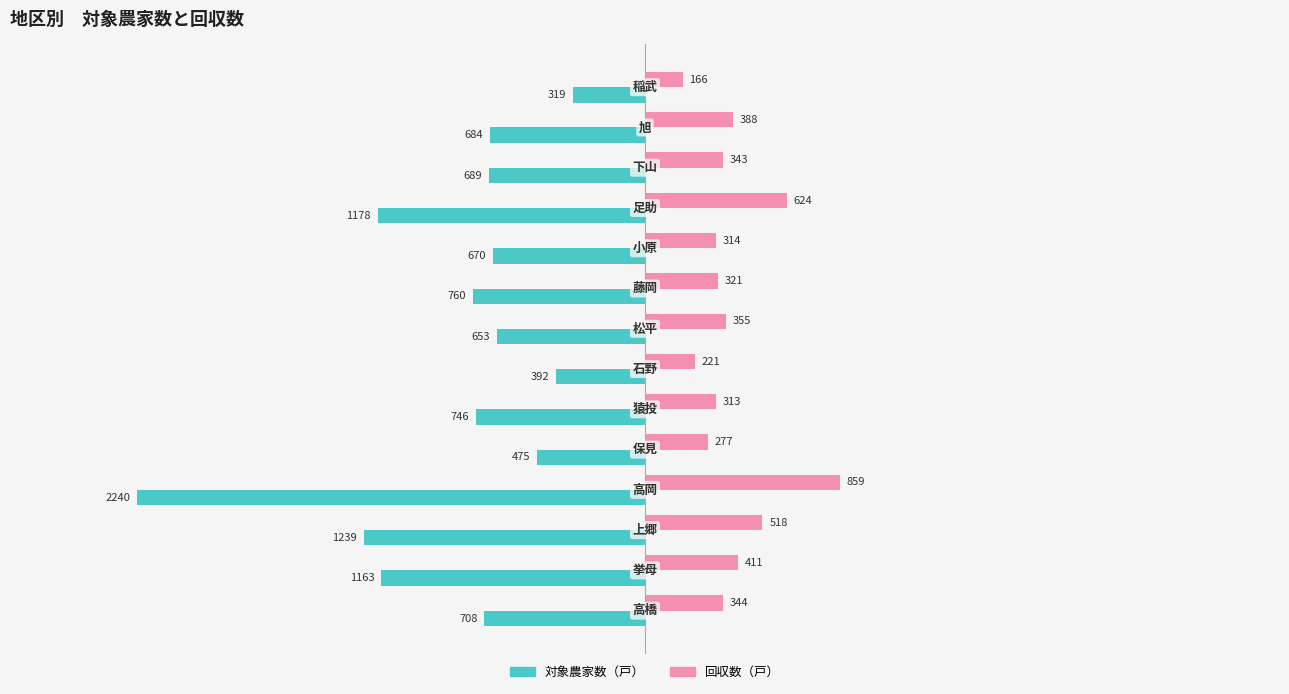

At how many categories does at least one series exceed 316?

9